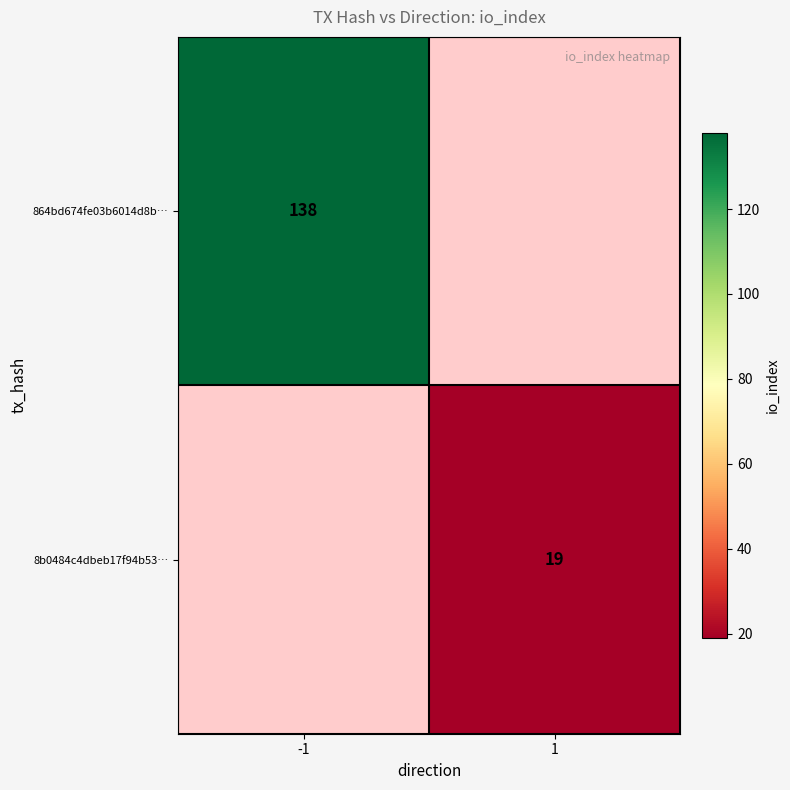

At which label is 864bd674fe03b6014d8b… closest to 138?

-1